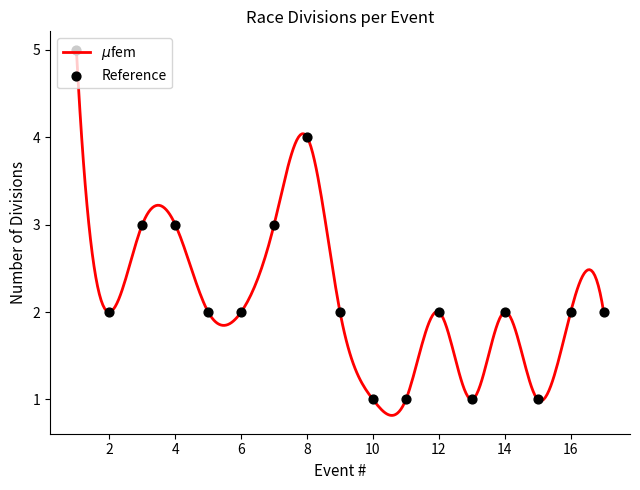

What is the ratio of the value at 4 to the value at 13?

3.0